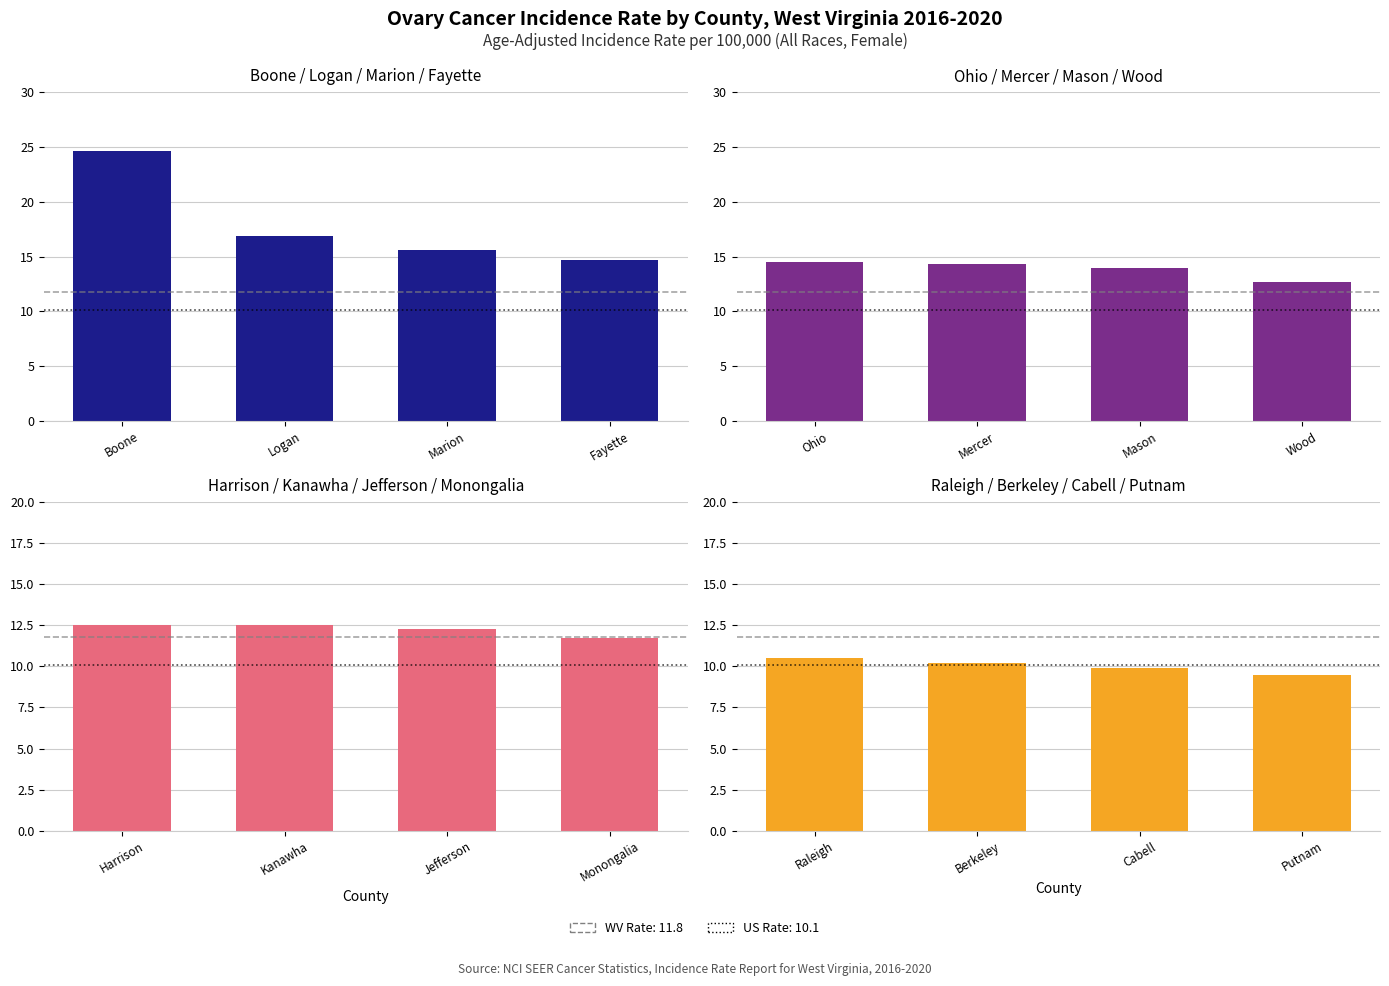

What is the average value of the Raleigh/Berkeley/Cabell/Putnam series?

10.0